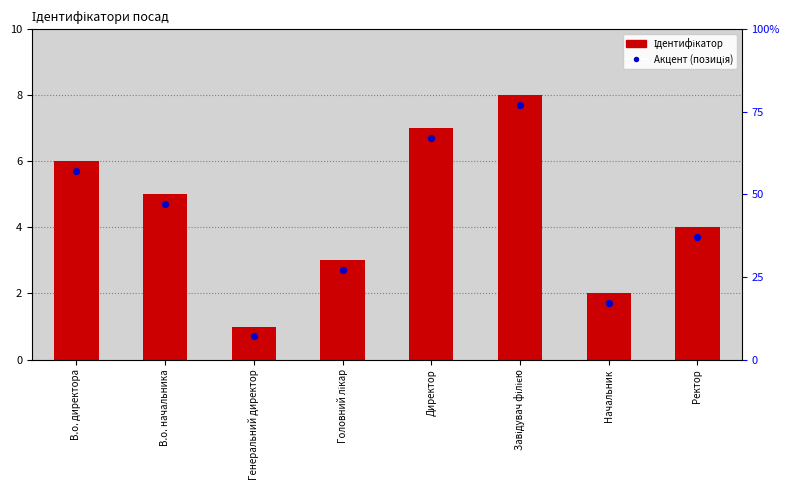

What is the total value across all series at Ректор?

7.7